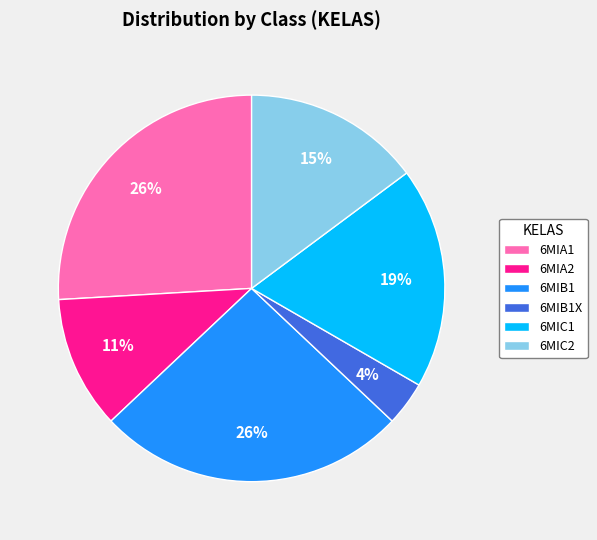

What is the smallest slice in the pie chart?

6MIB1X